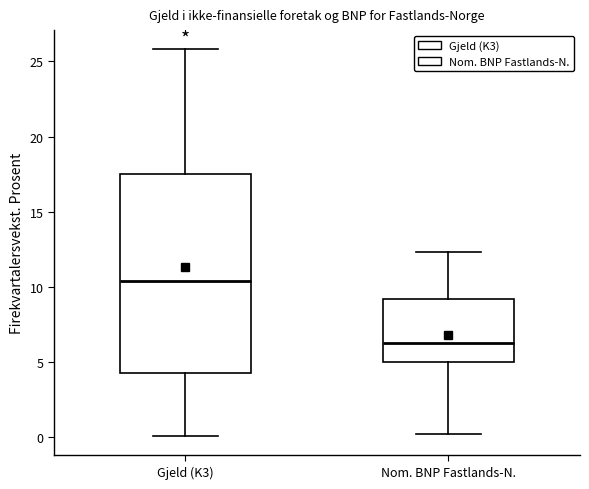

Comparing the boxes themselves (not the whiskers), which one is the tallest?

Gjeld (K3)